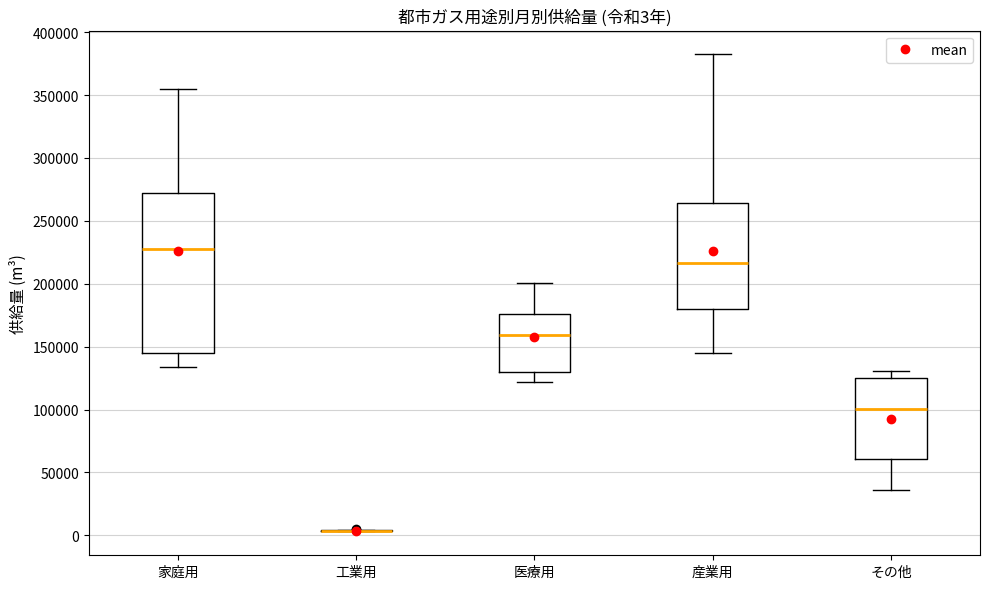

Which box is the tallest, from its lower edge to its upper edge?

家庭用